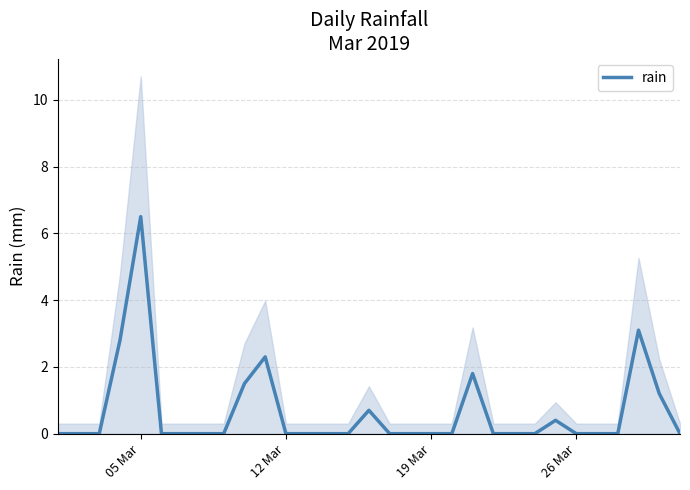

Where is the first local maximum?

05 Mar